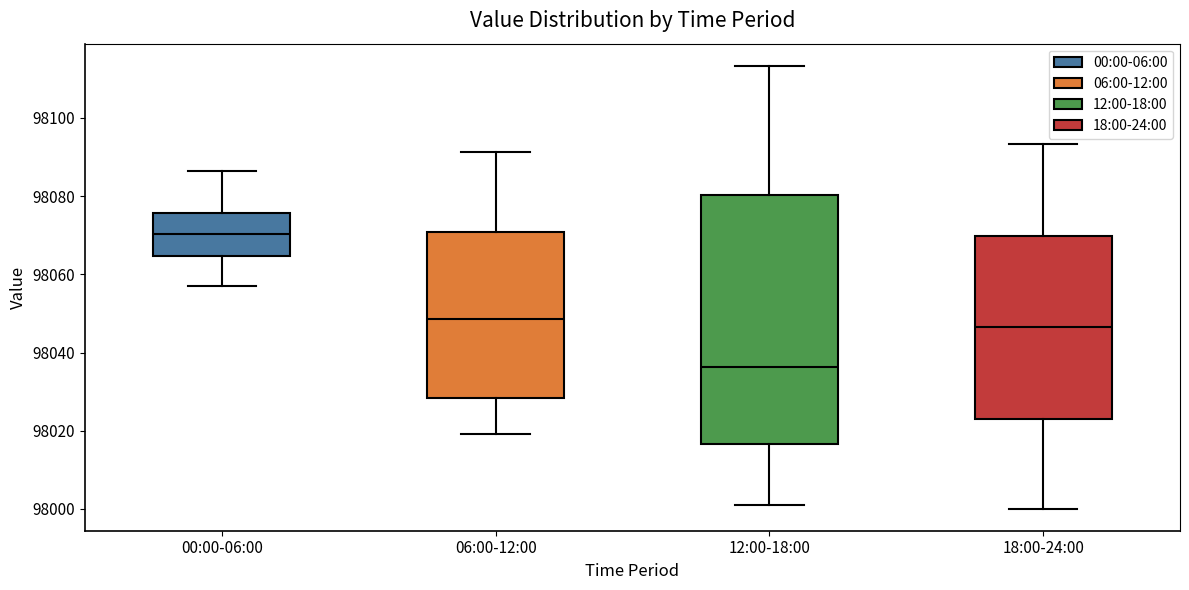

Reading left to right, read every box against the y-axis: the position of its median line, the range the box covers, and the ends of its whiskers. The values are not printed on the chart, so give them approximately, as read against the axis.

00:00-06:00: median 98070, box 98064 to 98076, whiskers 98056 to 98086
06:00-12:00: median 98048, box 98028 to 98070, whiskers 98020 to 98092
12:00-18:00: median 98036, box 98016 to 98080, whiskers 98002 to 98114
18:00-24:00: median 98046, box 98024 to 98070, whiskers 98000 to 98094